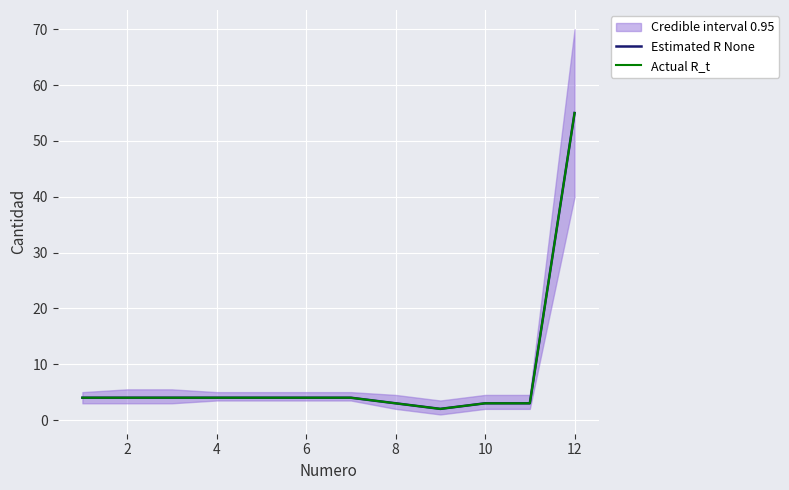

Which series has the largest total across all categories?

Estimated R None